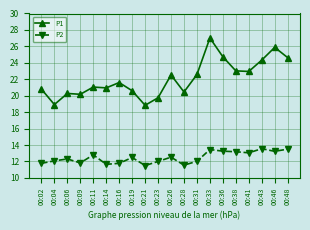

The P1 series shows 37.8 at 00:48. True or false?

False